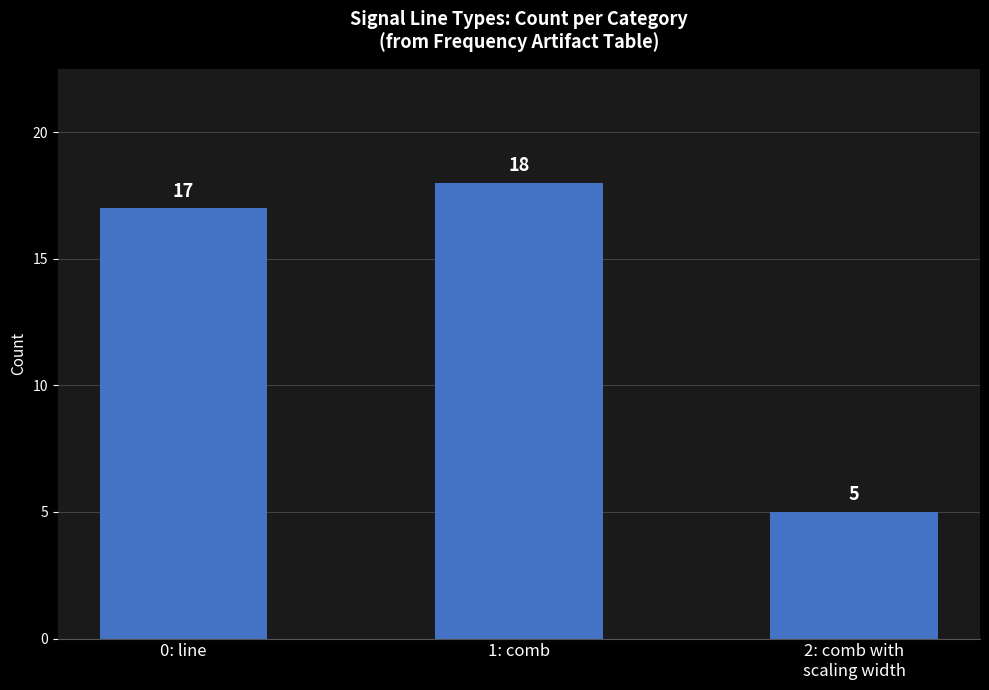

What is the change in value from 1: comb to 2: comb with
scaling width?

-13